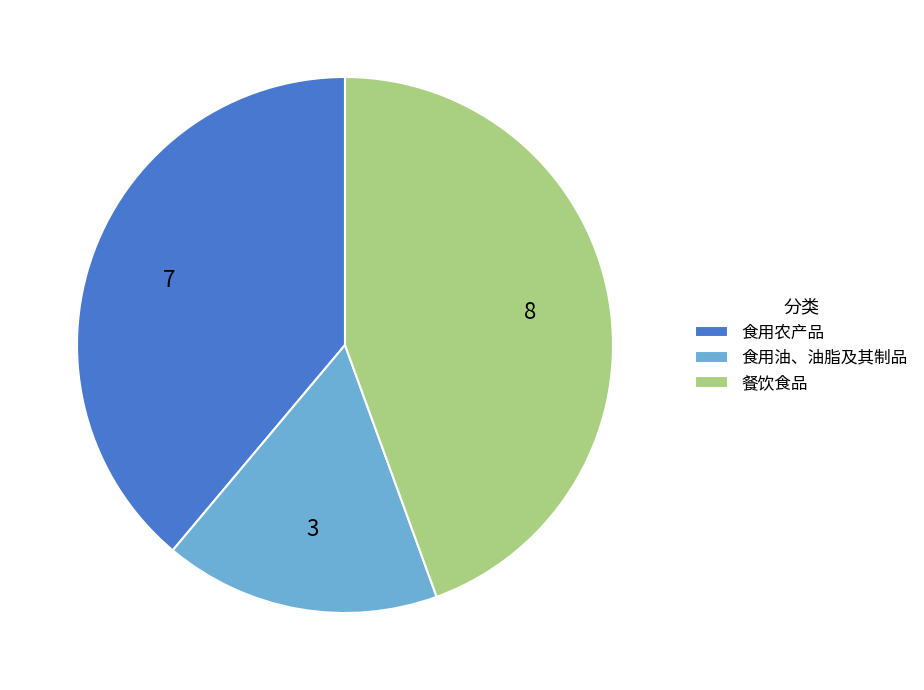

Rank the categories by value from lowest to highest.

食用油、油脂及其制品, 食用农产品, 餐饮食品